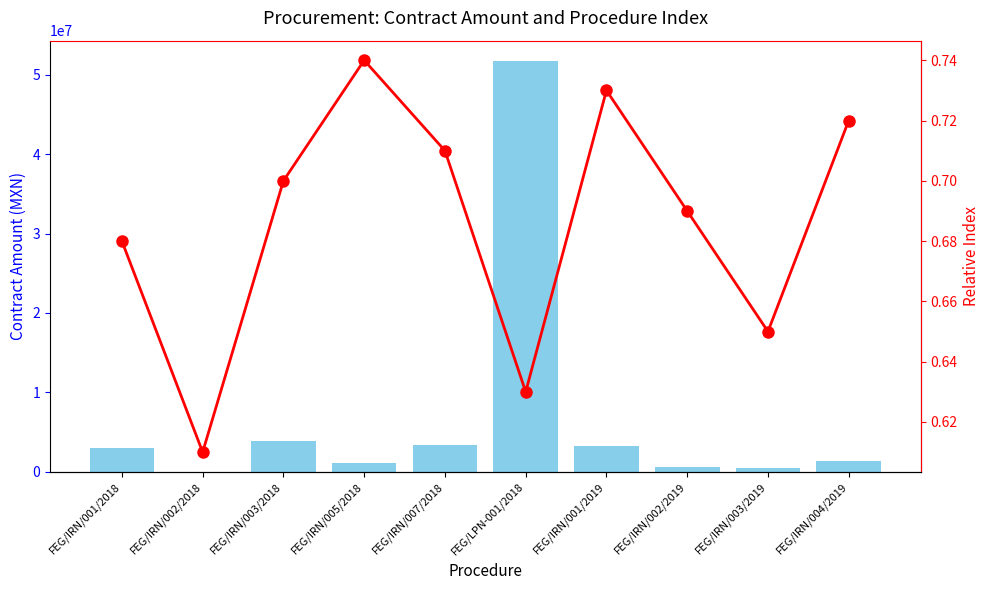

How many groups of bars are there?

10